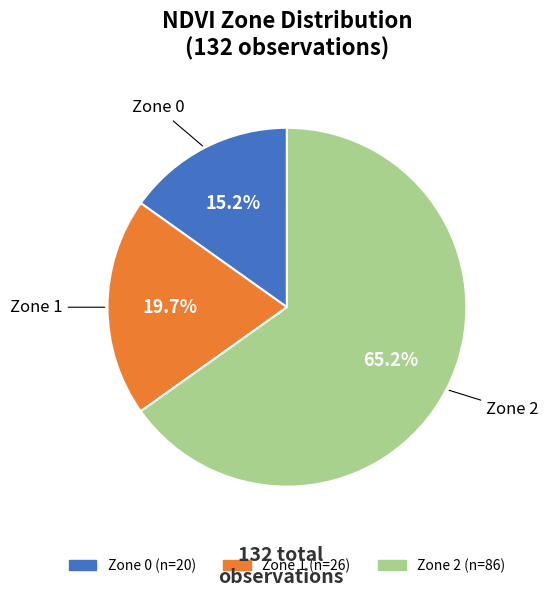

Is the sum of Zone 1 and Zone 0 greater than half?

No